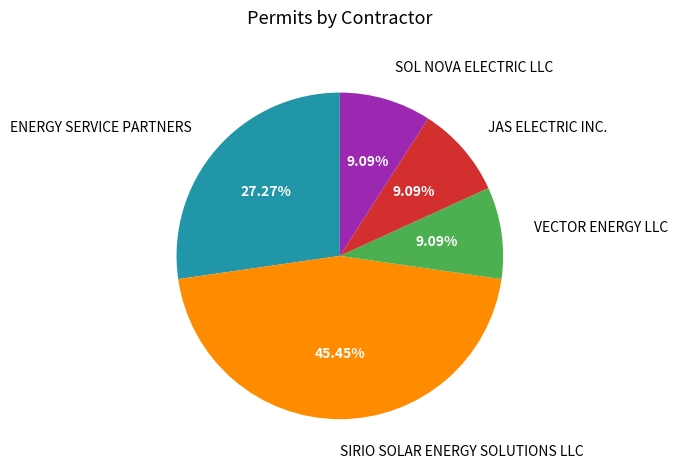

Between SIRIO SOLAR ENERGY SOLUTIONS LLC and SOL NOVA ELECTRIC LLC, which is larger?

SIRIO SOLAR ENERGY SOLUTIONS LLC